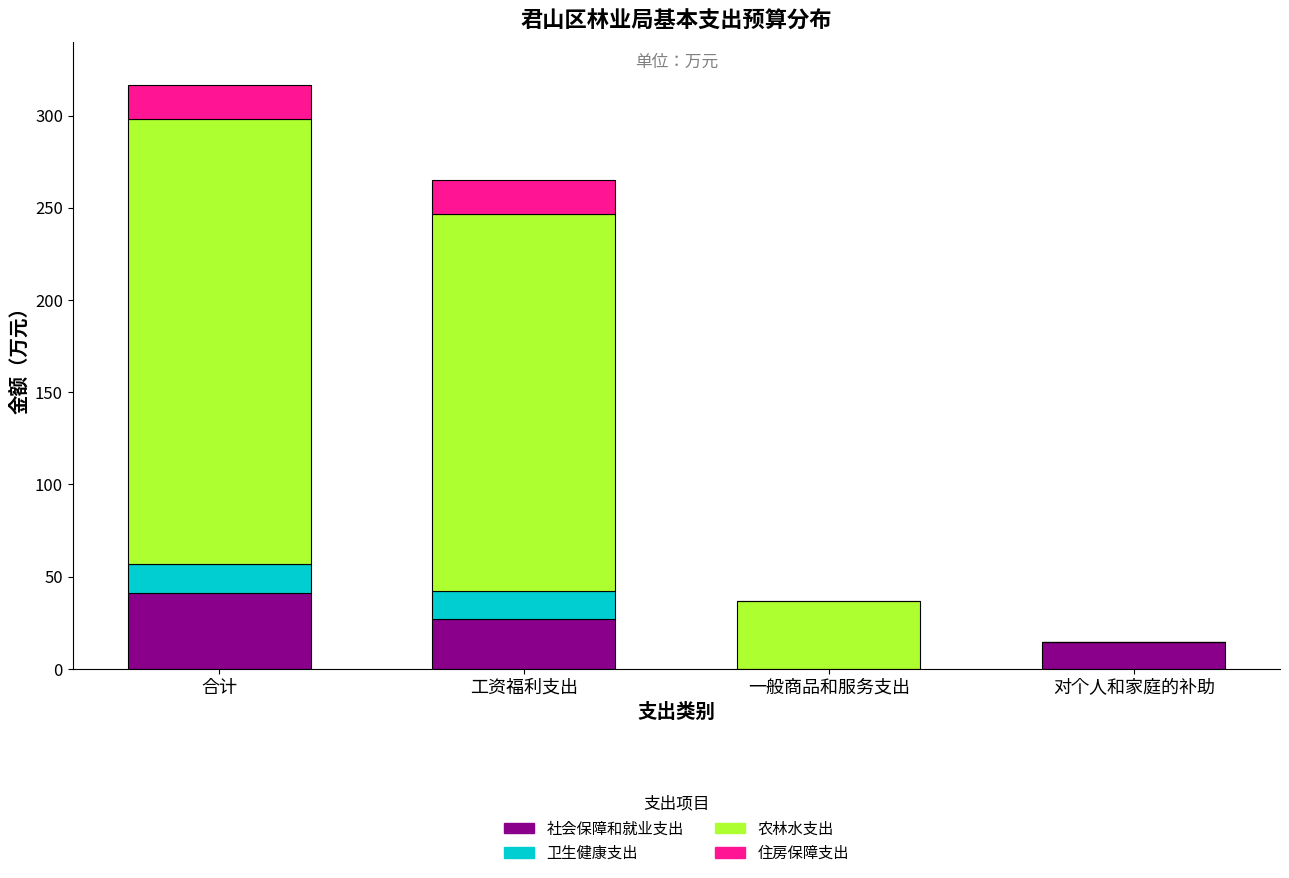

Reading left to right, transcribe the values for 社会保障和就业支出.

合计=41.3	工资福利支出=26.9	一般商品和服务支出=0.0	对个人和家庭的补助=14.4